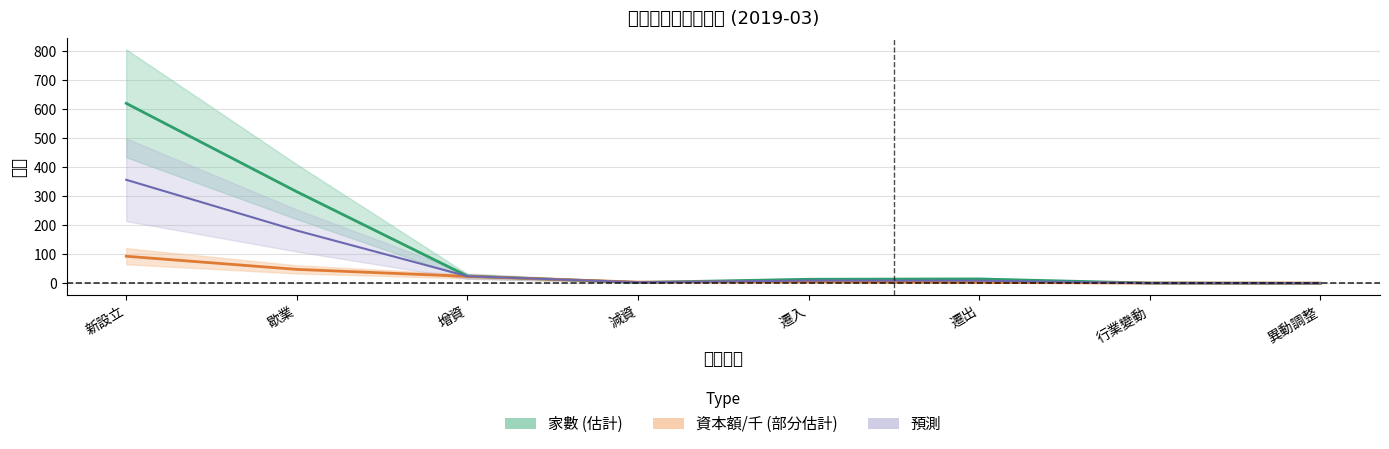

At which category does 資本額/千 reach its first local peak?

遷入